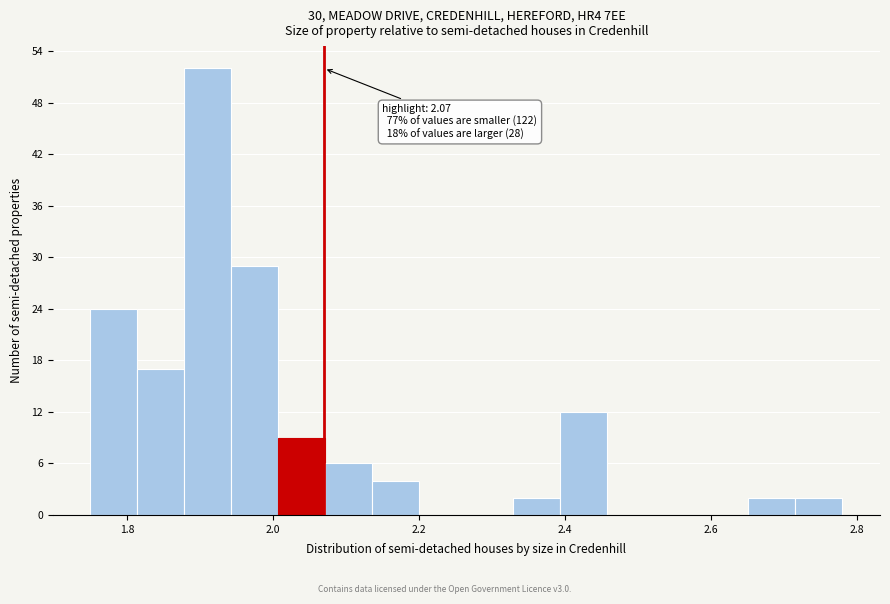

Read against the x-axis, roughly where is the centre of the tallest bar?

1.92